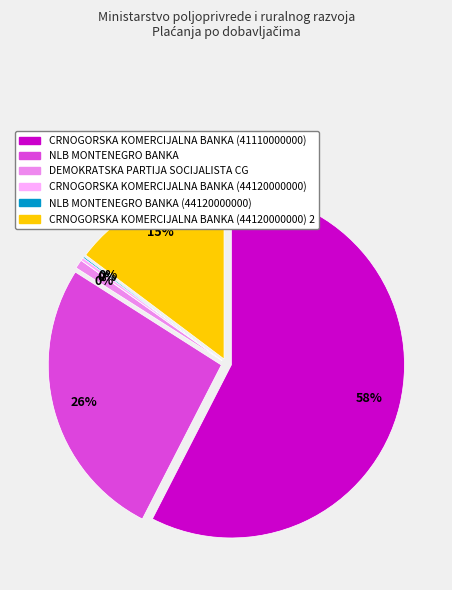

Which has a higher value, DEMOKRATSKA PARTIJA SOCIJALISTA CG or NLB MONTENEGRO BANKA (44120000000)?

DEMOKRATSKA PARTIJA SOCIJALISTA CG